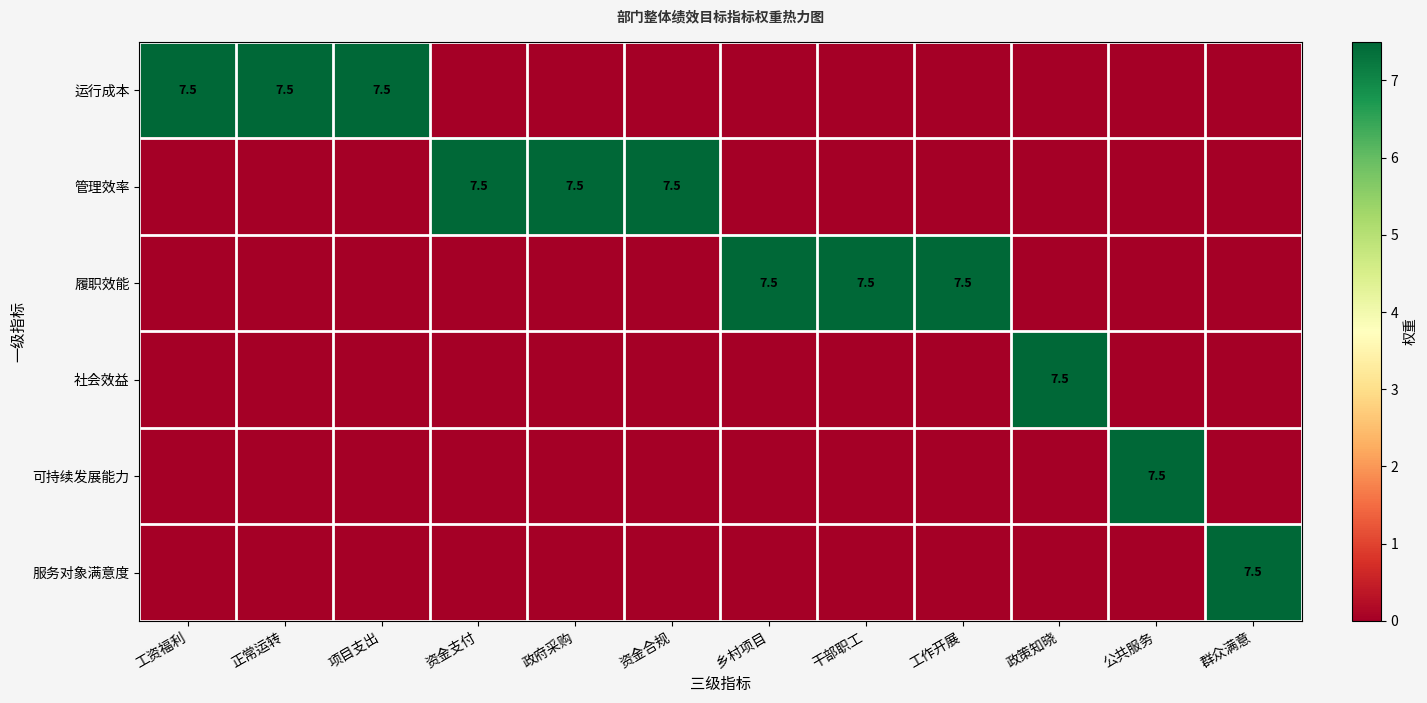

Between 干部职工 and 政府采购, which is larger?

干部职工